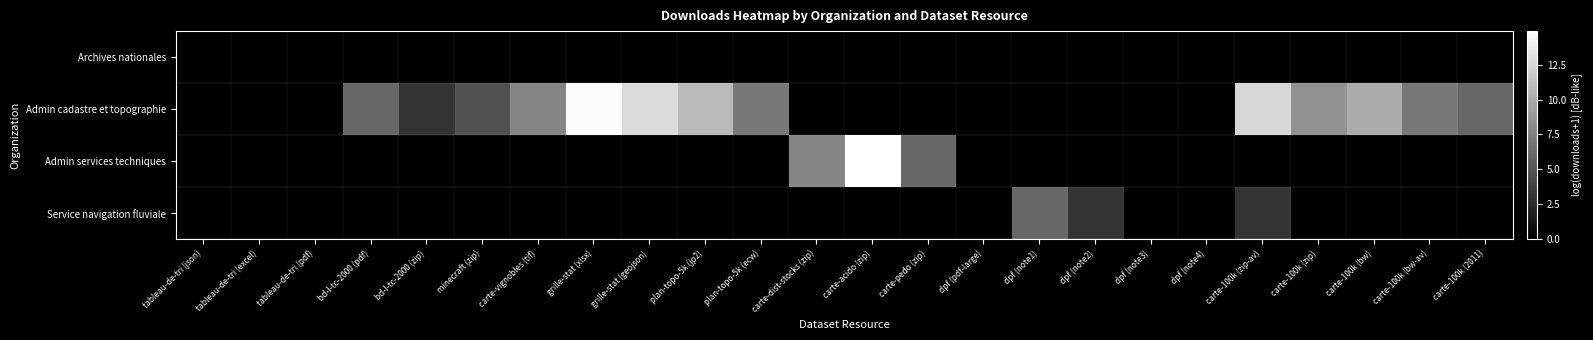

Reading right to left, what are all the values shown in this chart?

Archives nationales: carte-100k (2011)=0.0	carte-100k (bw-av)=0.0	carte-100k (bw)=0.0	carte-100k (zip)=0.0	carte-100k (zip-av)=0.0	dpf (note4)=0.0	dpf (note3)=0.0	dpf (note2)=0.0	dpf (note1)=0.0	dpf (pdf-large)=0.0	carte-pedo (zip)=0.0	carte-acido (zip)=0.0	carte-dist-stocks (zip)=0.0	plan-topo-5k (ecw)=0.0	plan-topo-5k (jp2)=0.0	grille-stat (geojson)=0.0	grille-stat (xlsx)=0.0	carte-vignobles (tif)=0.0	minecraft (zip)=0.0	bd-l-tc-2000 (zip)=0.0	bd-l-tc-2000 (pdf)=0.0	tableau-de-tri (pdf)=0.0	tableau-de-tri (excel)=0.0	tableau-de-tri (json)=0.0
Admin cadastre et topographie: carte-100k (2011)=6.0	carte-100k (bw-av)=7.0	carte-100k (bw)=10.0	carte-100k (zip)=8.5	carte-100k (zip-av)=12.6	dpf (note4)=0.0	dpf (note3)=0.0	dpf (note2)=0.0	dpf (note1)=0.0	dpf (pdf-large)=0.0	carte-pedo (zip)=0.0	carte-acido (zip)=0.0	carte-dist-stocks (zip)=0.0	plan-topo-5k (ecw)=7.0	plan-topo-5k (jp2)=10.8	grille-stat (geojson)=12.8	grille-stat (xlsx)=14.6	carte-vignobles (tif)=7.8	minecraft (zip)=4.8	bd-l-tc-2000 (zip)=3.0	bd-l-tc-2000 (pdf)=6.0	tableau-de-tri (pdf)=0.0	tableau-de-tri (excel)=0.0	tableau-de-tri (json)=0.0
Admin services techniques: carte-100k (2011)=0.0	carte-100k (bw-av)=0.0	carte-100k (bw)=0.0	carte-100k (zip)=0.0	carte-100k (zip-av)=0.0	dpf (note4)=0.0	dpf (note3)=0.0	dpf (note2)=0.0	dpf (note1)=0.0	dpf (pdf-large)=0.0	carte-pedo (zip)=6.0	carte-acido (zip)=14.9	carte-dist-stocks (zip)=7.8	plan-topo-5k (ecw)=0.0	plan-topo-5k (jp2)=0.0	grille-stat (geojson)=0.0	grille-stat (xlsx)=0.0	carte-vignobles (tif)=0.0	minecraft (zip)=0.0	bd-l-tc-2000 (zip)=0.0	bd-l-tc-2000 (pdf)=0.0	tableau-de-tri (pdf)=0.0	tableau-de-tri (excel)=0.0	tableau-de-tri (json)=0.0
Service navigation fluviale: carte-100k (2011)=0.0	carte-100k (bw-av)=0.0	carte-100k (bw)=0.0	carte-100k (zip)=0.0	carte-100k (zip-av)=3.0	dpf (note4)=0.0	dpf (note3)=0.0	dpf (note2)=3.0	dpf (note1)=6.0	dpf (pdf-large)=0.0	carte-pedo (zip)=0.0	carte-acido (zip)=0.0	carte-dist-stocks (zip)=0.0	plan-topo-5k (ecw)=0.0	plan-topo-5k (jp2)=0.0	grille-stat (geojson)=0.0	grille-stat (xlsx)=0.0	carte-vignobles (tif)=0.0	minecraft (zip)=0.0	bd-l-tc-2000 (zip)=0.0	bd-l-tc-2000 (pdf)=0.0	tableau-de-tri (pdf)=0.0	tableau-de-tri (excel)=0.0	tableau-de-tri (json)=0.0